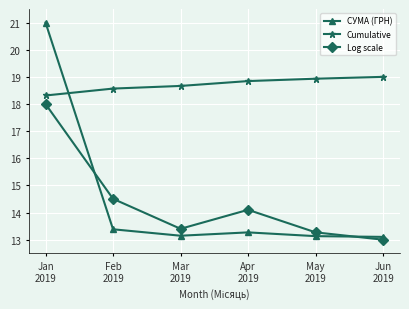

True or false: Log scale and СУМА (ГРН) intersect in this chart.

True